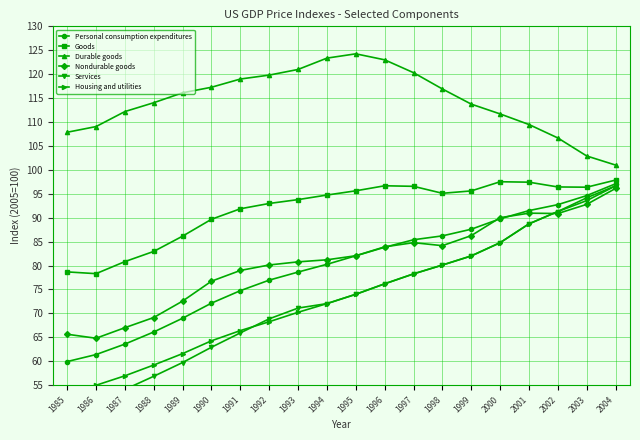

True or false: Services and Personal consumption expenditures intersect in this chart.

False